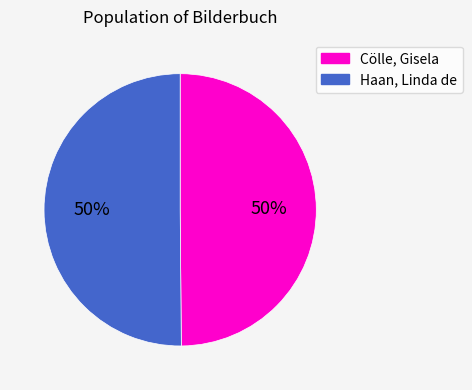

To the nearest percent, what portion does Haan, Linda de represent?

50%